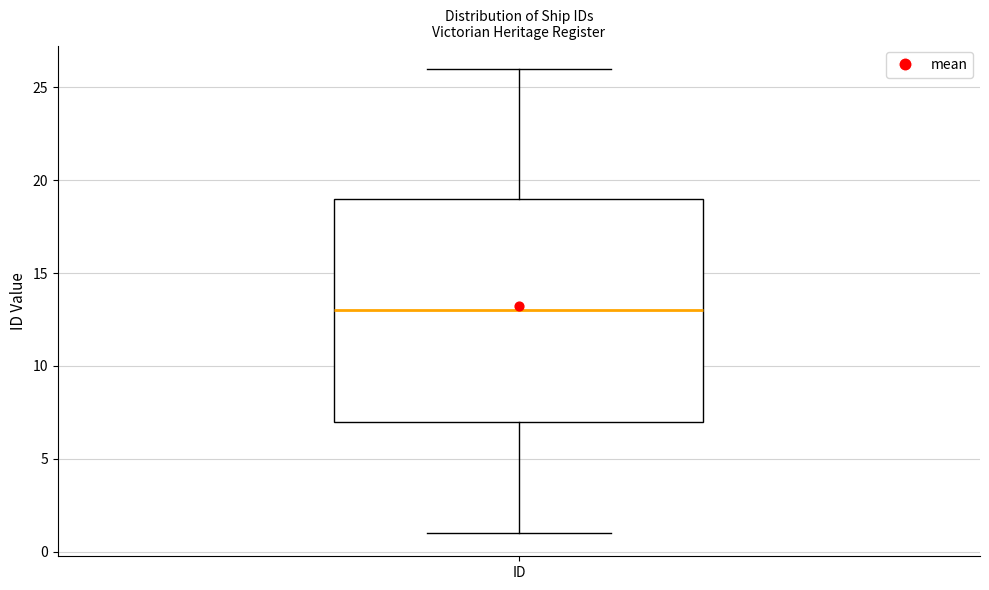

Read this box plot against the y-axis: the position of the median line, the range covered by the box, and the ends of both whiskers. The values are not printed on the chart, so give them approximately, as read against the axis.

median 13, box 7 to 19, whiskers 1 to 26